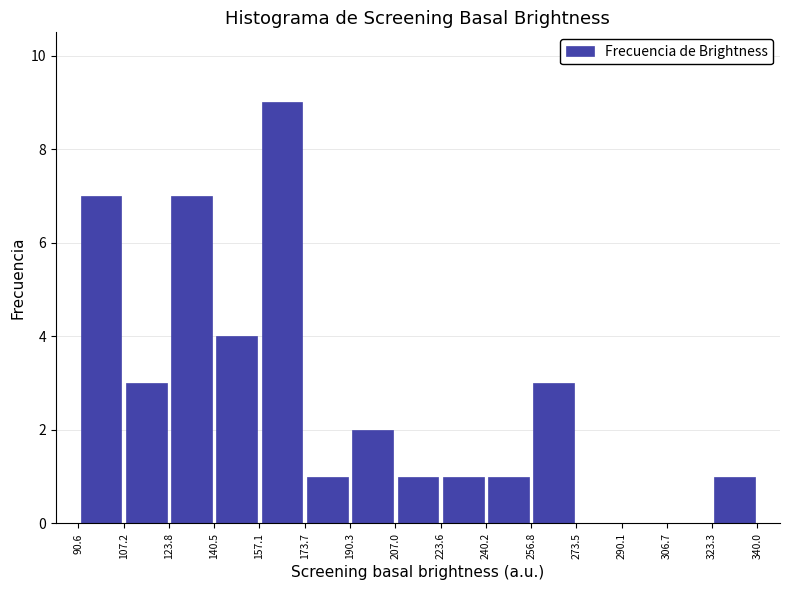

What is the height of the bar covering 123.8 to 140.5 on the x-axis? The values are not printed on the chart, so give them approximately, as read against the axis.

7